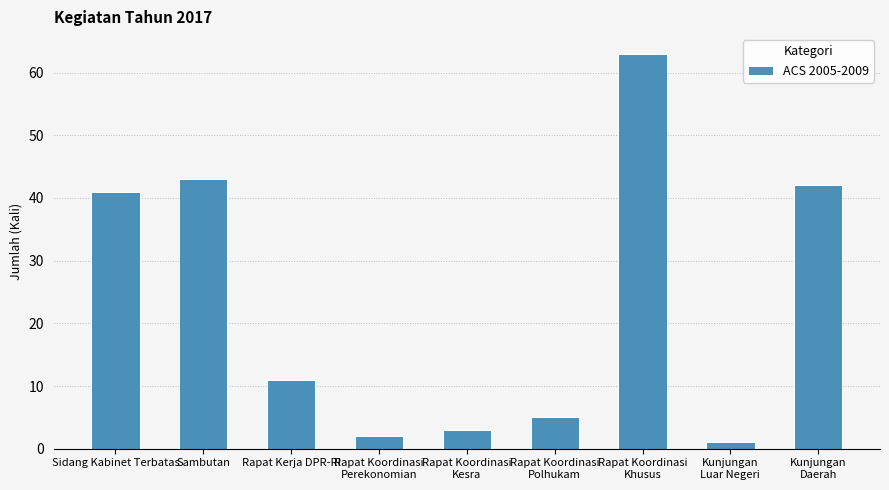

Is it true that the value at Kunjungan
Daerah is 17?

False